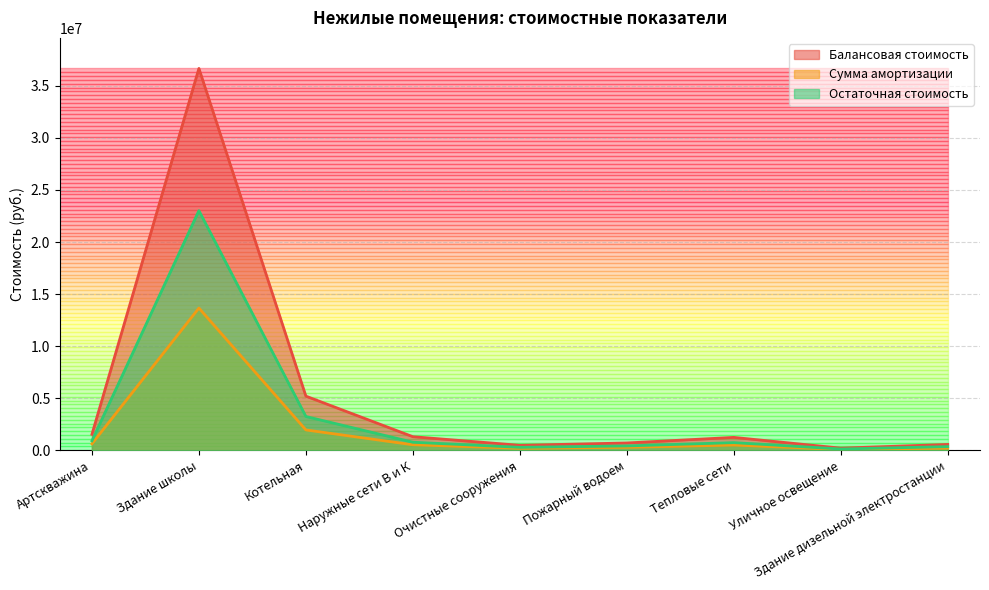

What is the average value of the Сумма амортизации series?

2003371.6